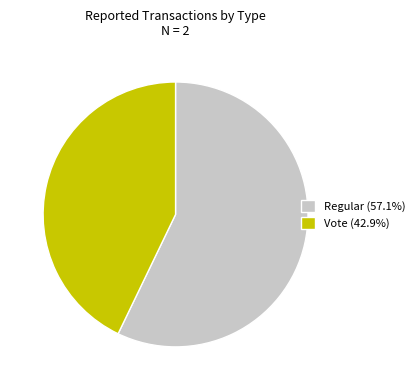

Is the sum of Regular (57.1%) and Vote (42.9%) greater than half?

Yes